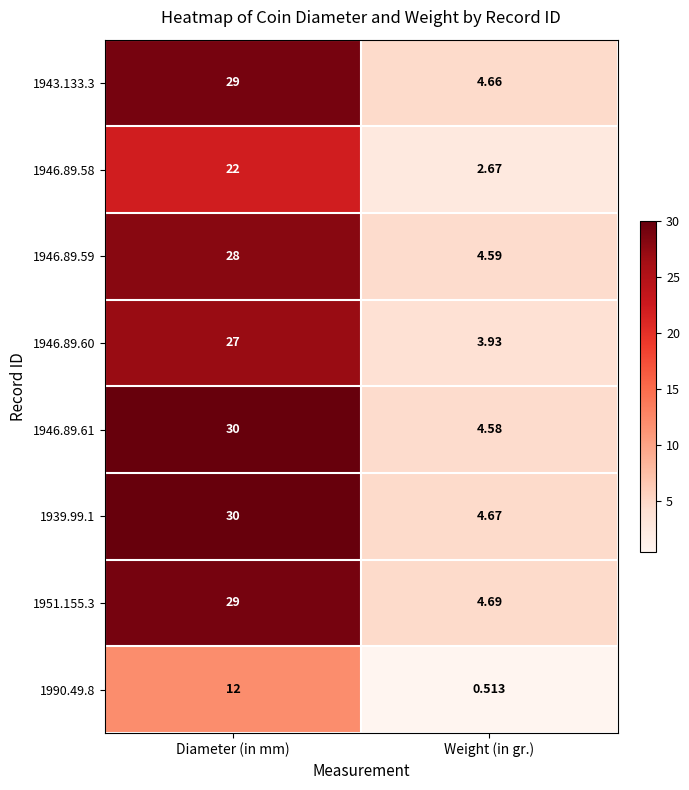

Is the value of 1946.89.60 at Weight (in gr.) greater than the value of 1946.89.61 at Weight (in gr.)?

No